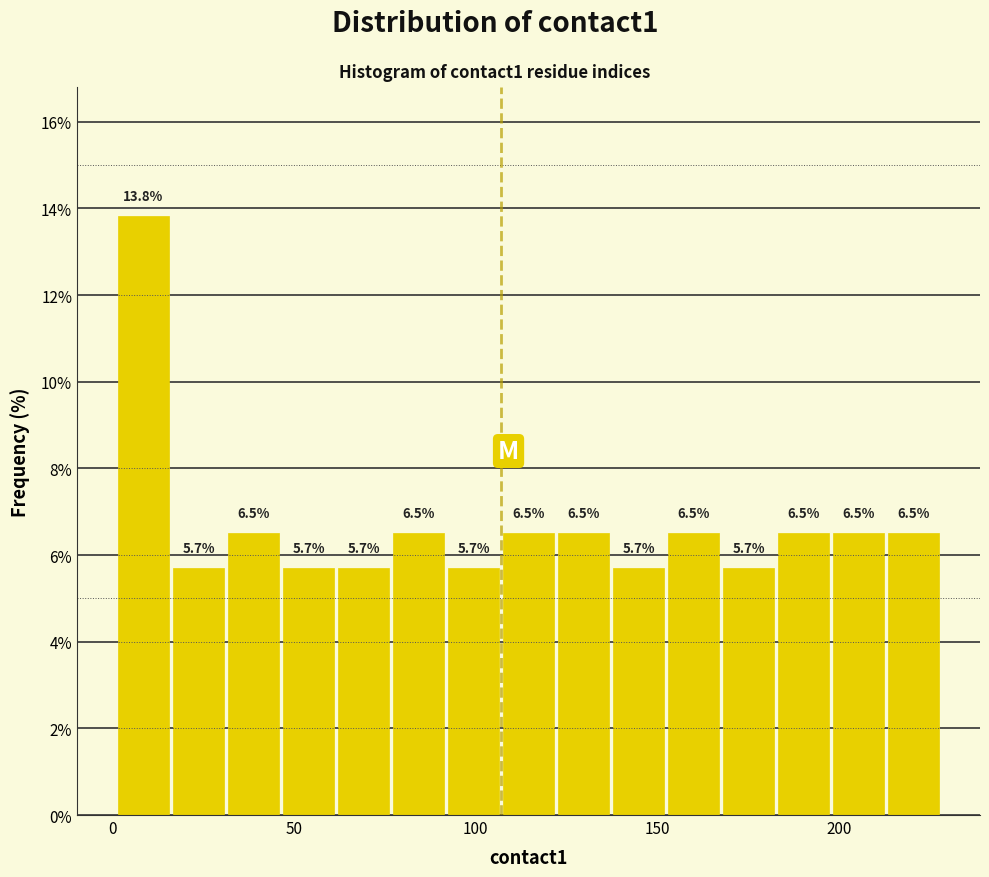

Around what value on the x-axis is the tallest bar? Give the approximate position of its centre, as read against the axis.

10